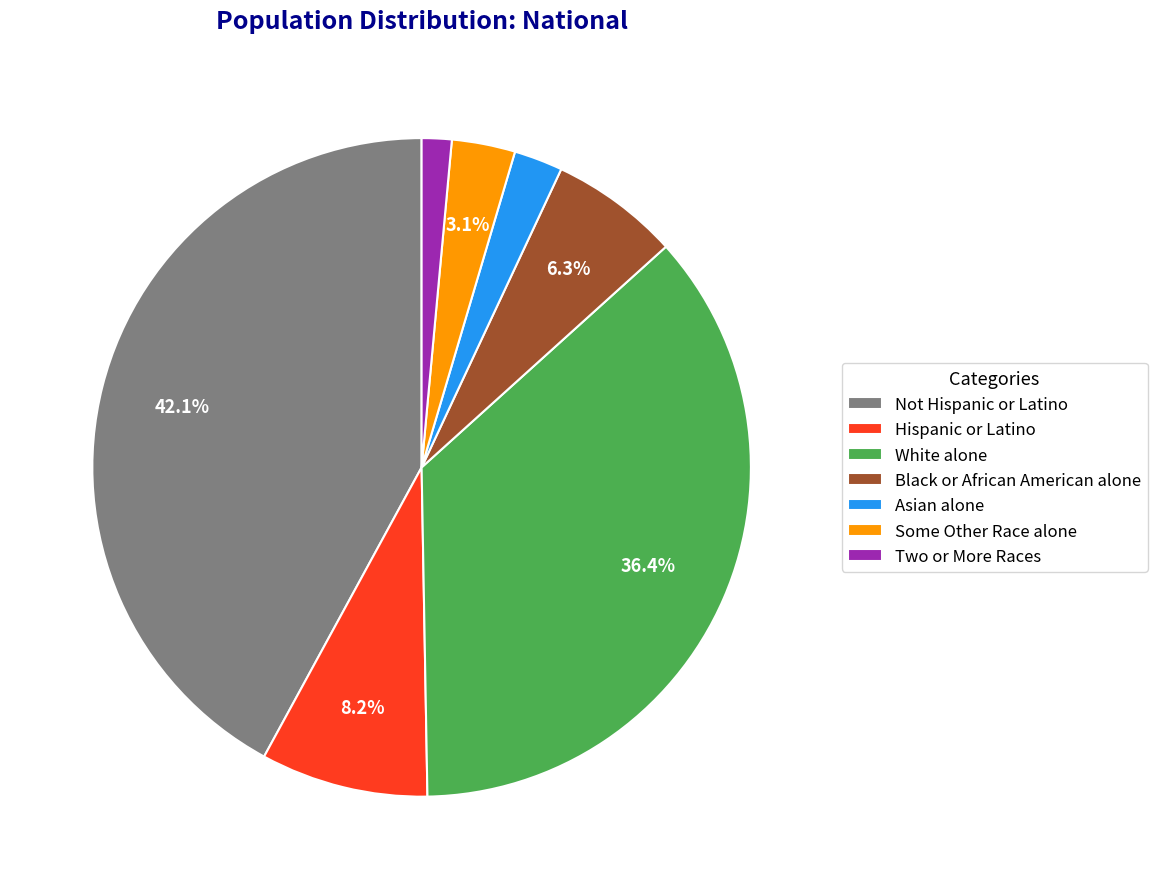

How many slices are in this pie chart?

7